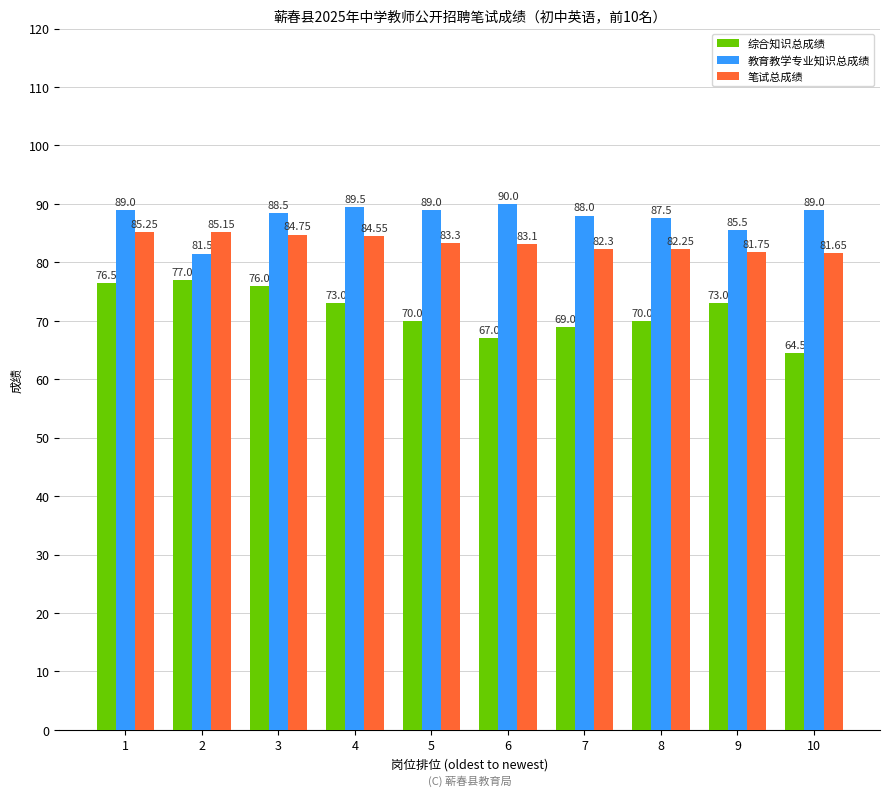

How many categories are shown in the chart?

10